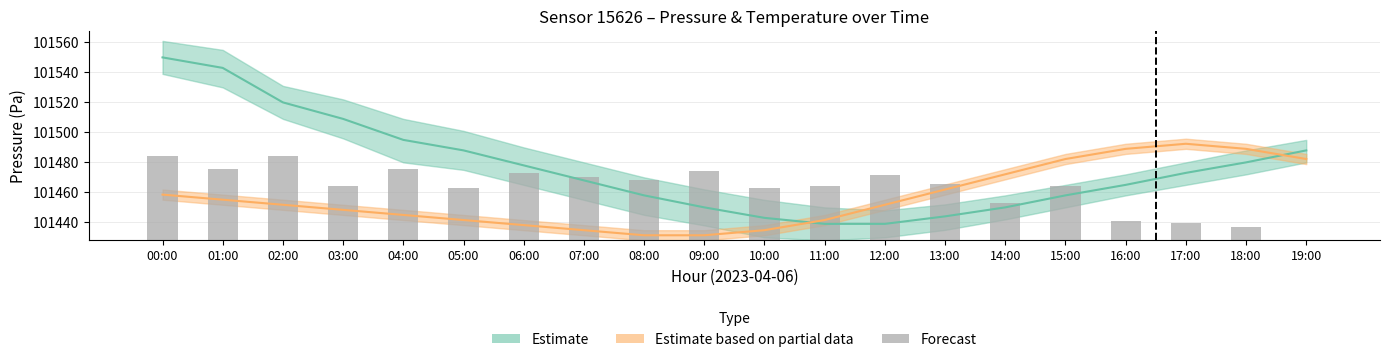

How many values are above zero?

19